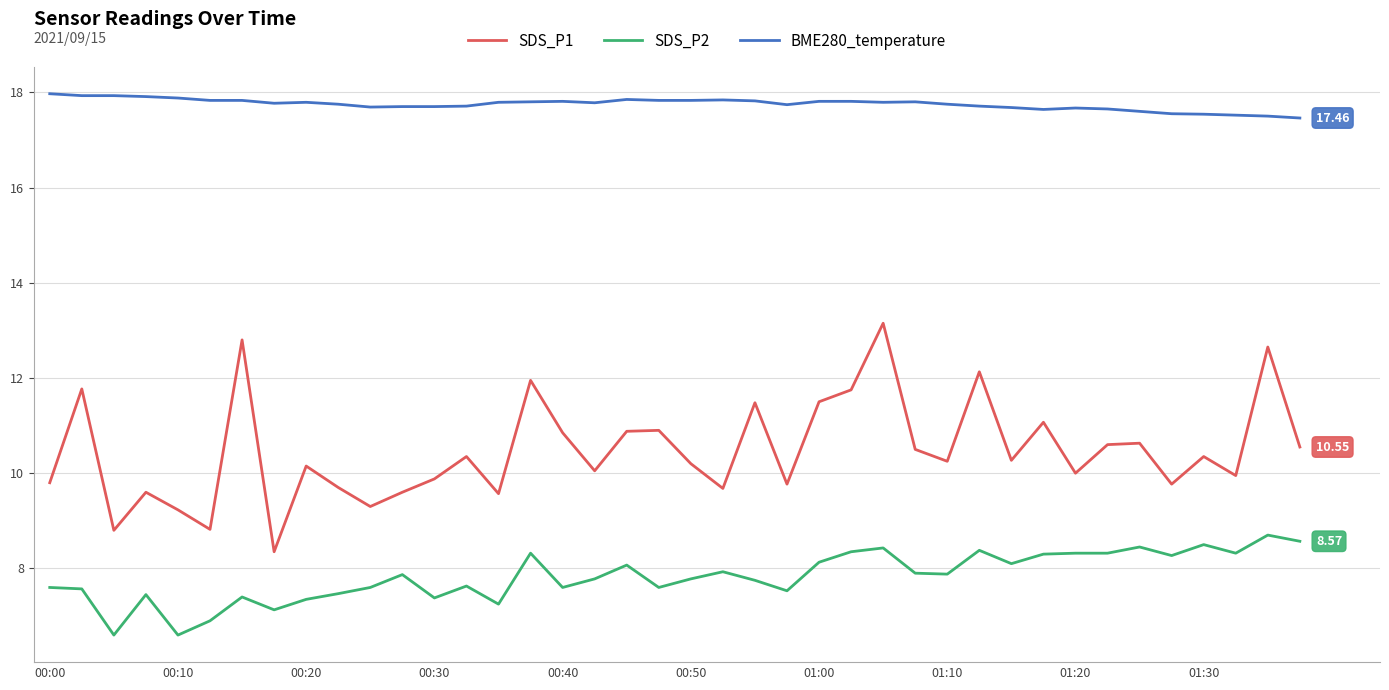

Which series has the largest total across all categories?

BME280_temperature